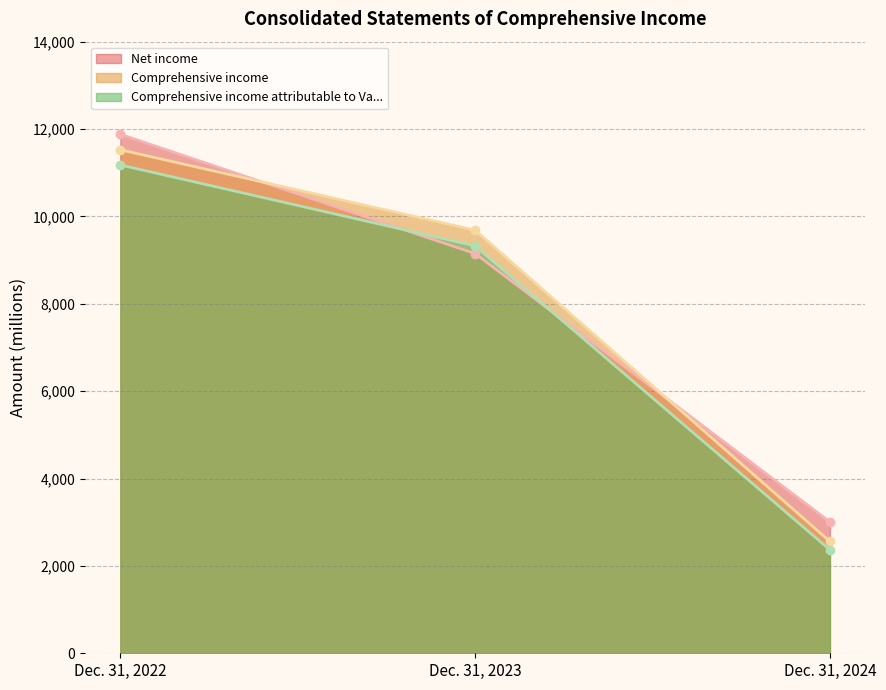

What is the value of the Comprehensive income attributable to Va... point at the 2nd from the left?

9324